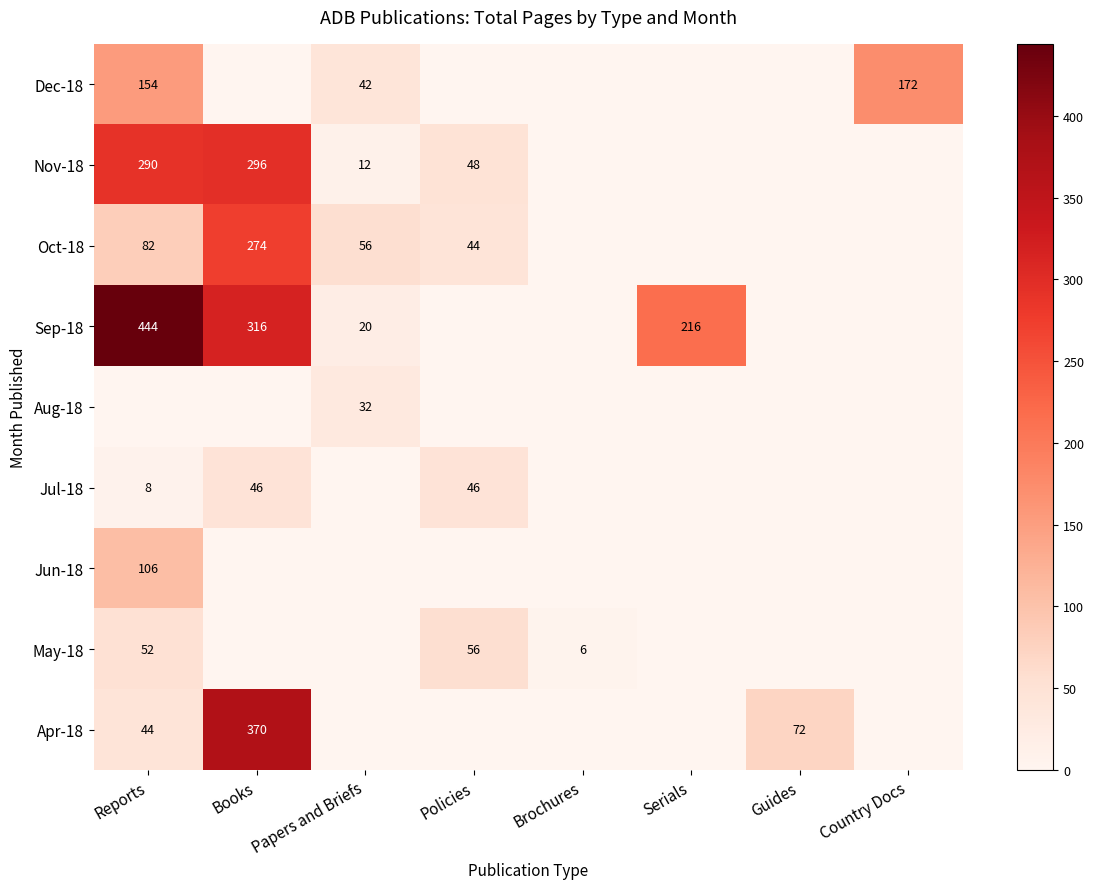

Which series has the largest total across all categories?

Sep-18